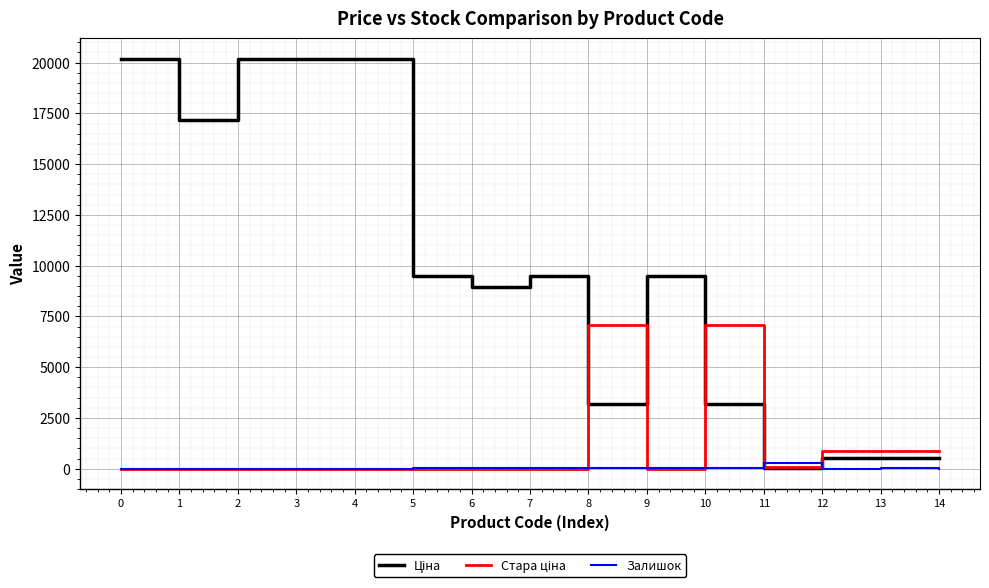

How many interior local valleys does the Стара ціна series have?

2